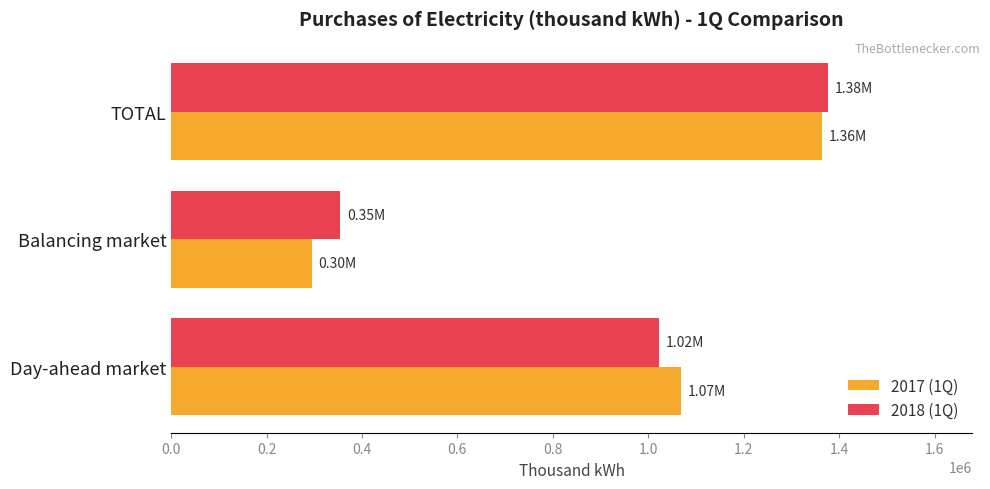

What is the difference between the 2018 (1Q) values at Day-ahead market and Balancing market?

667466.5